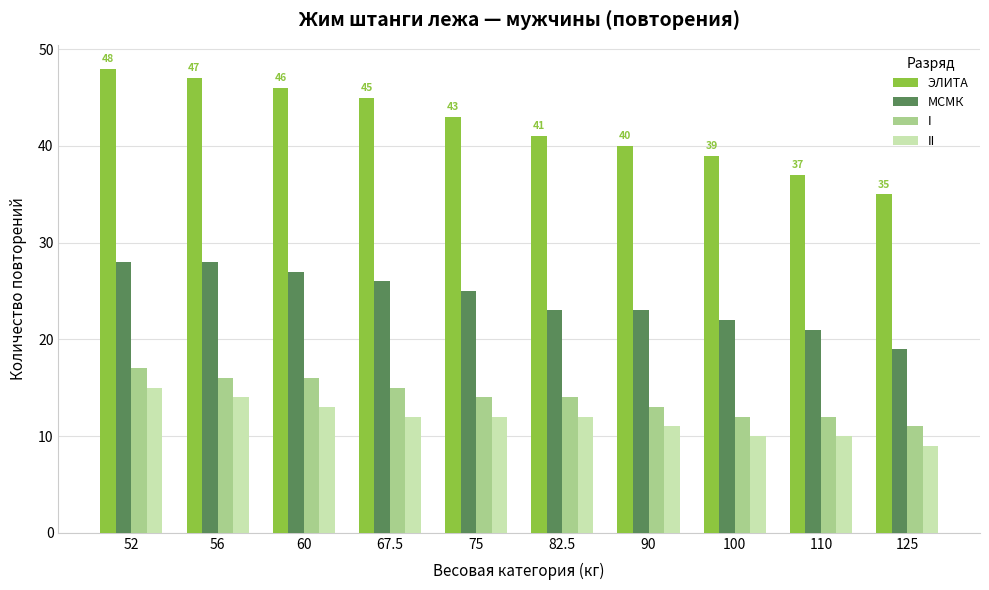

The МСМК series shows 26 at 67.5. True or false?

True